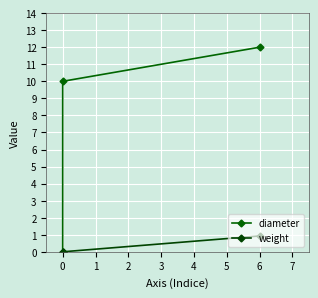

What is the difference between the highest and lowest values at 0?

10.0